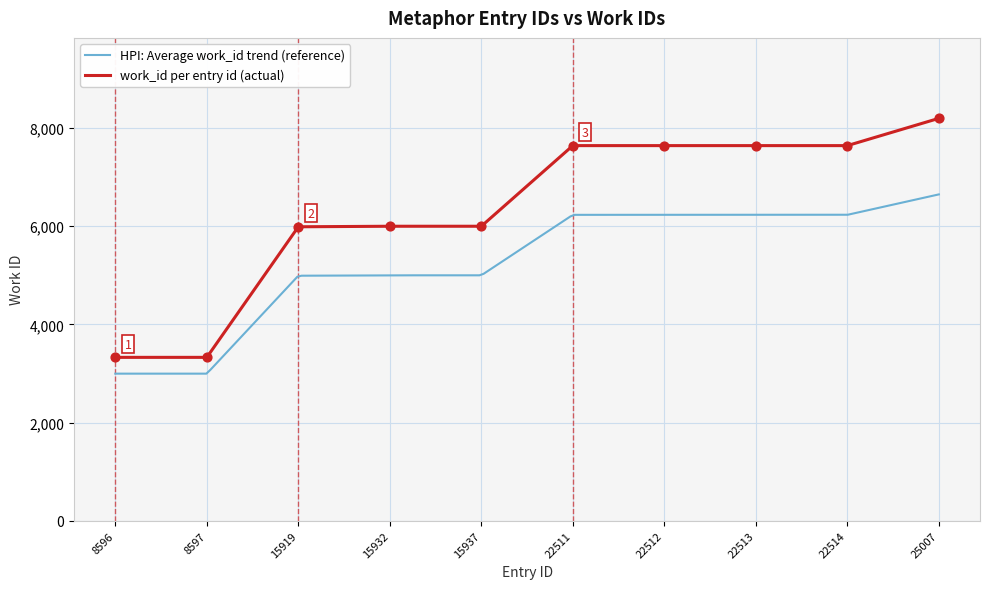

What is the change in value from 8597 to 22512?

+4312